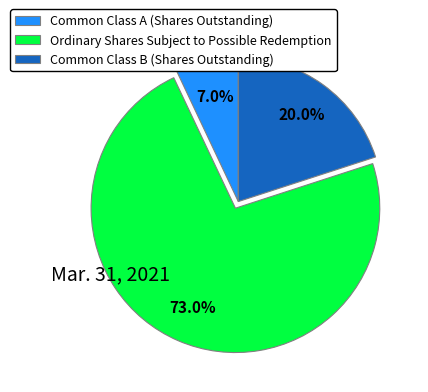

The Common Class B (Shares Outstanding) slice represents 20% of the pie. True or false?

True